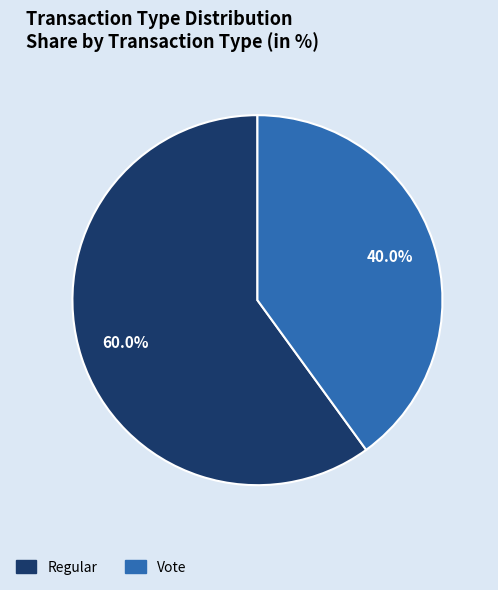

Is there a majority slice in this chart?

Yes